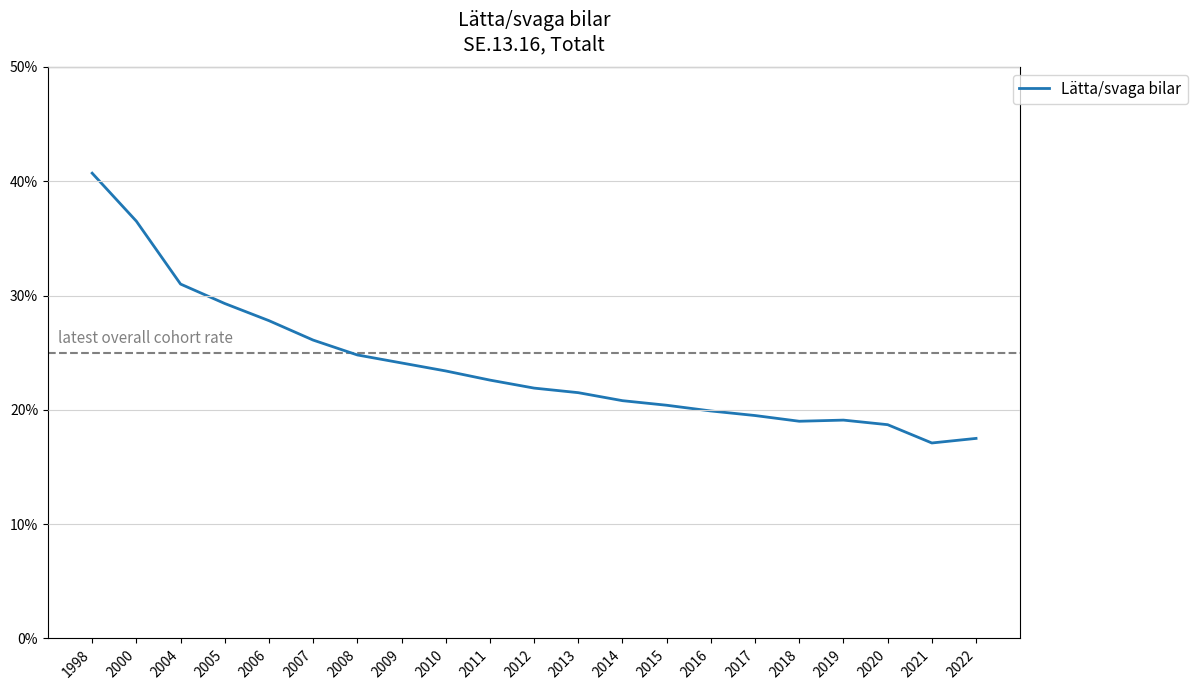

Is this an area chart (filled region under the line)?

No